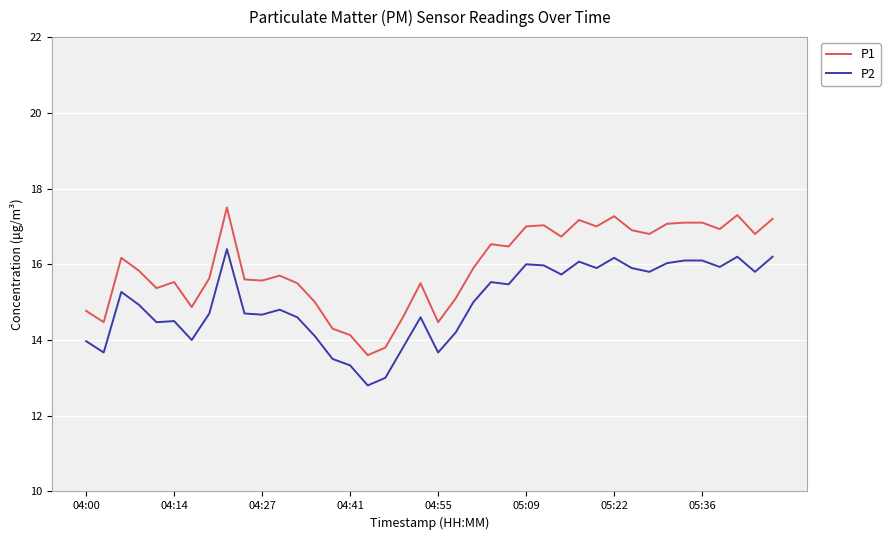

Which series has the largest total across all categories?

P1